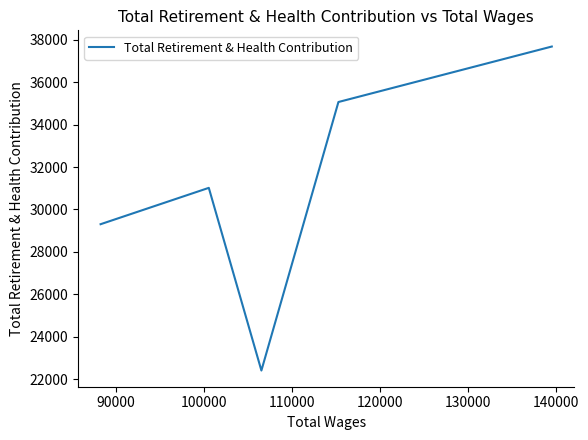

What is the greatest value displayed?

37675